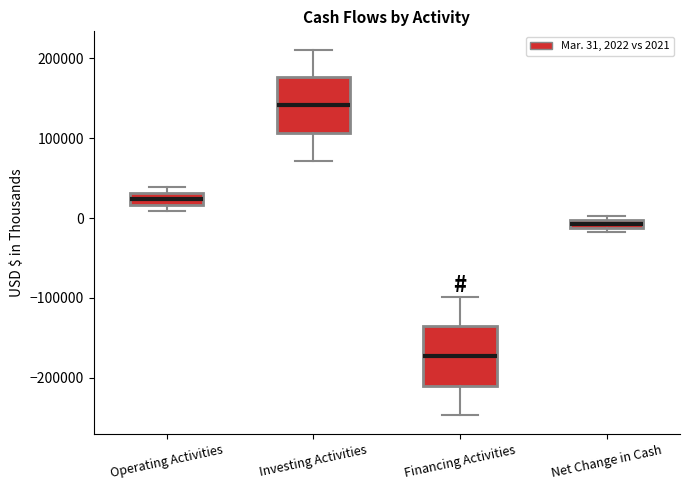

Which box has the highest median line?

Investing Activities